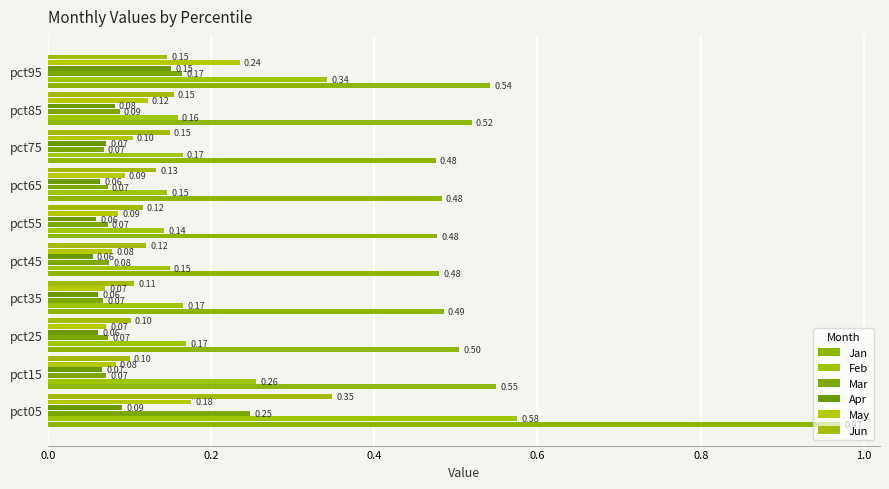

Count the number of categories in the chart.

10